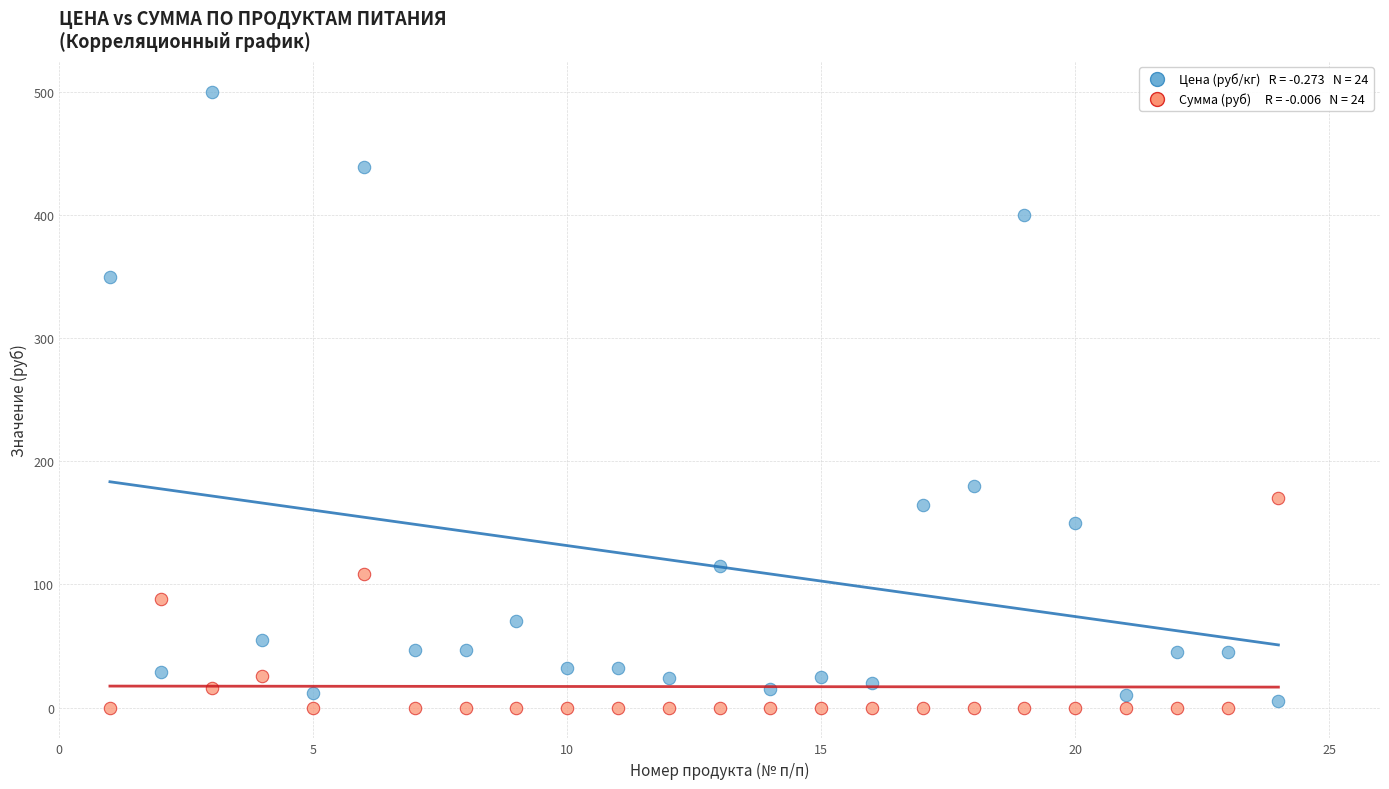

Across all data points, what is the range of Y values (max minus min)?

500.0